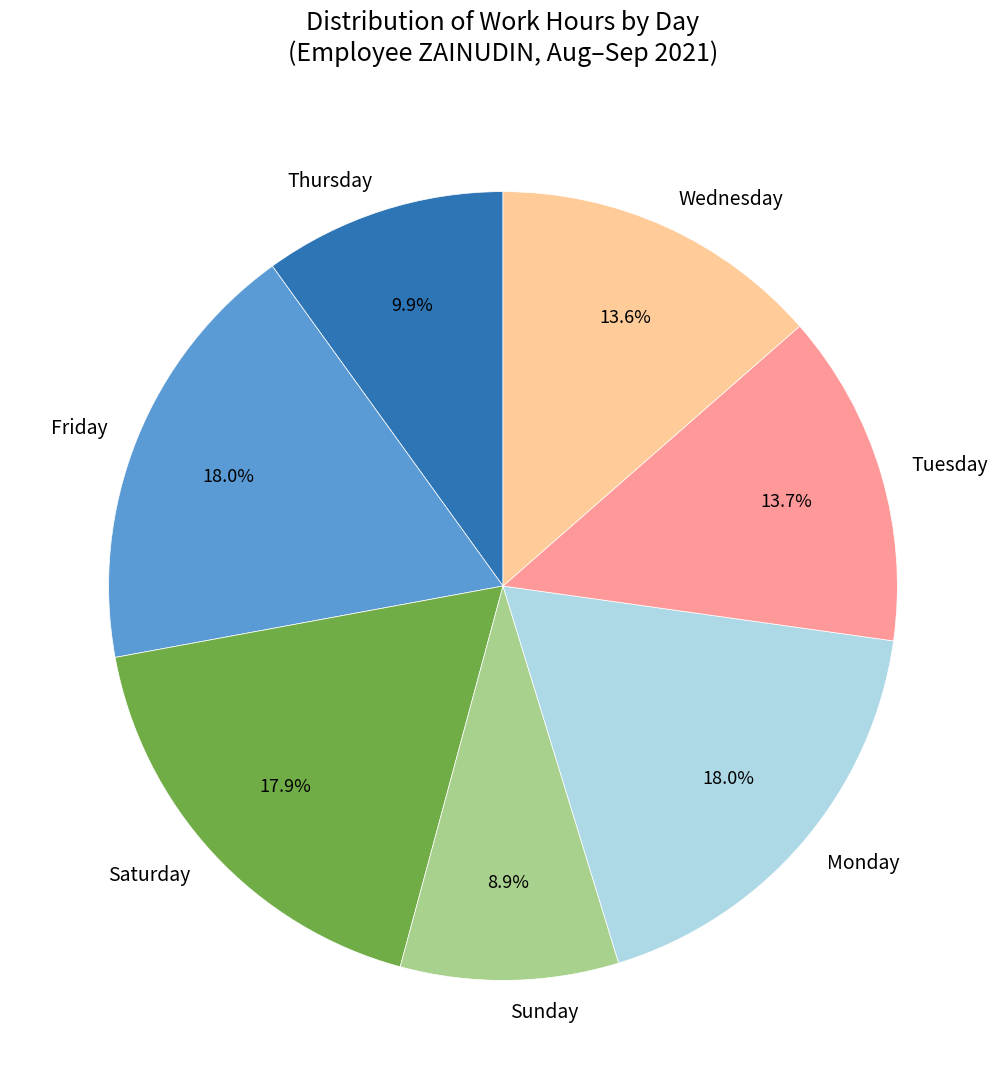

Which has a higher value, Tuesday or Friday?

Friday